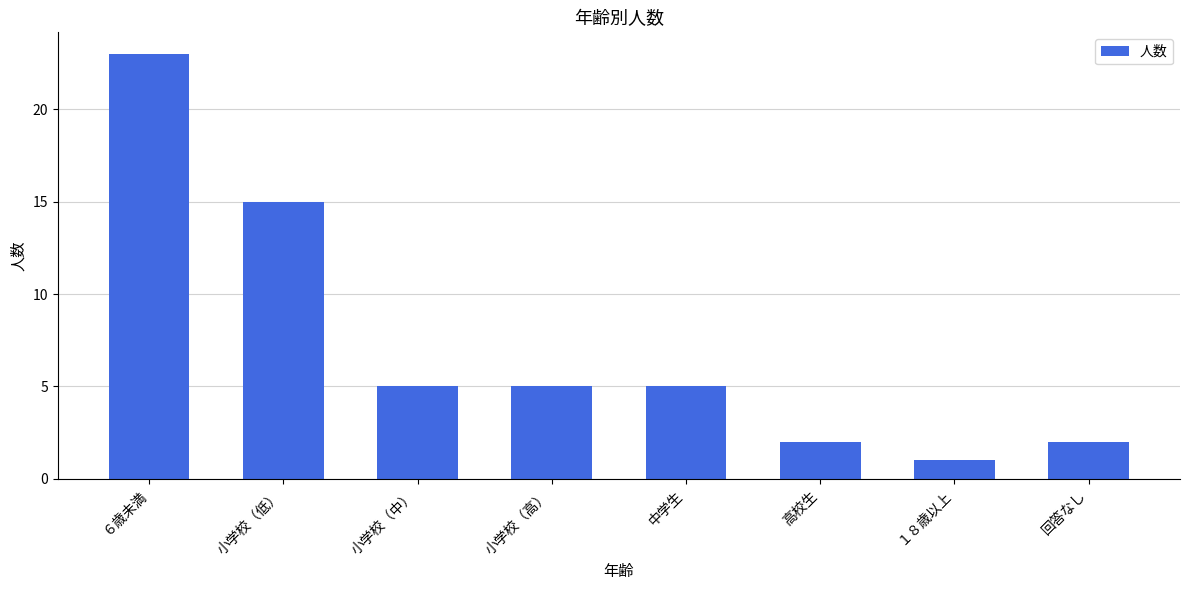

Is it true that the value at 小学校（中） is 5?

True